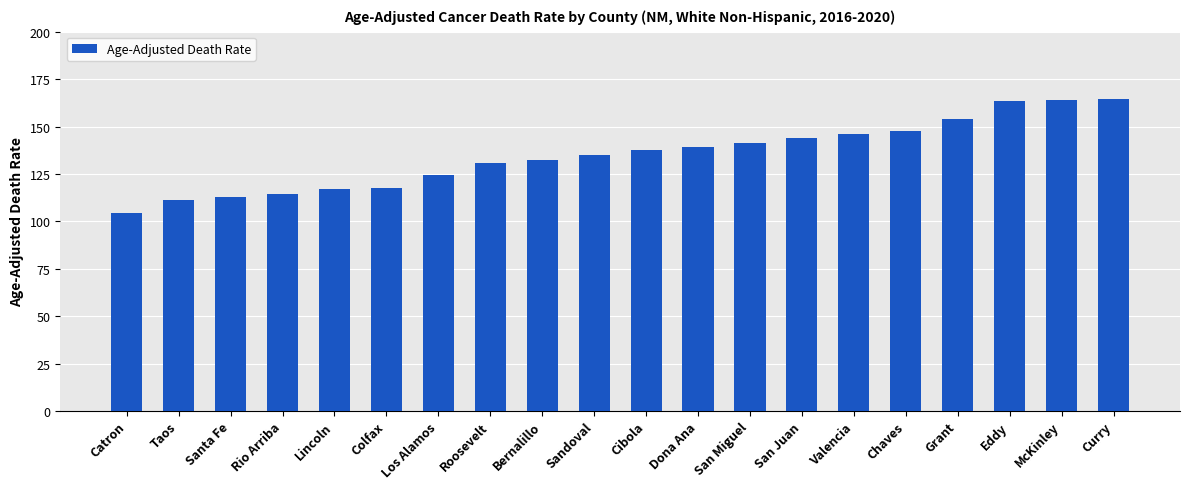

What is the smallest value displayed?

104.6